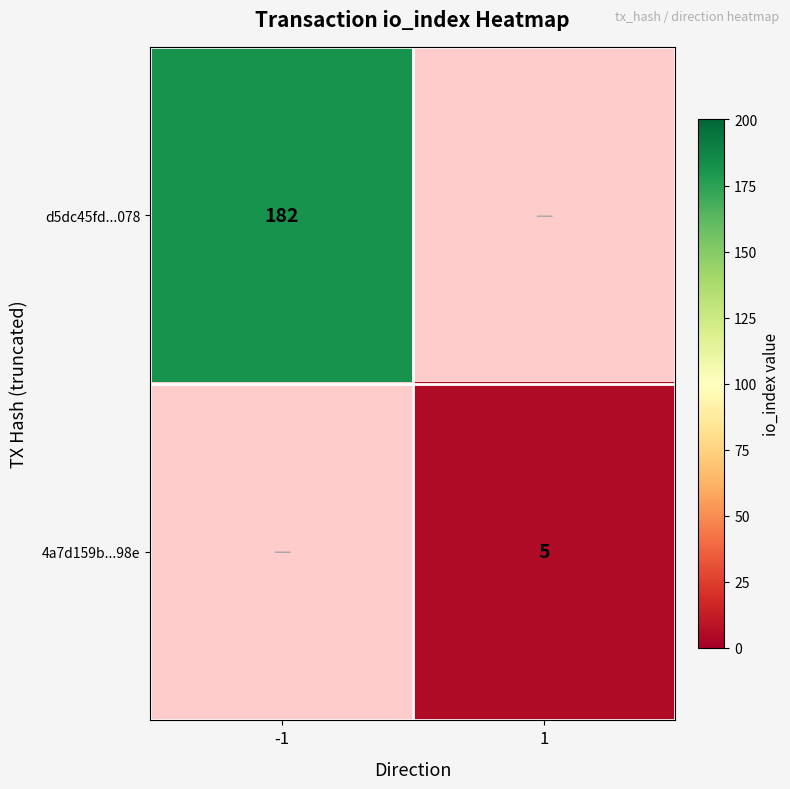

The d5dc45fd...078 series shows 127 at -1. True or false?

False